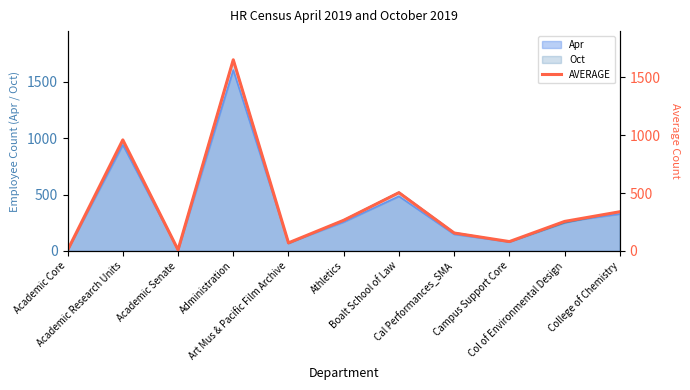

Between Academic Research Units and Academic Senate, which is larger?

Academic Research Units